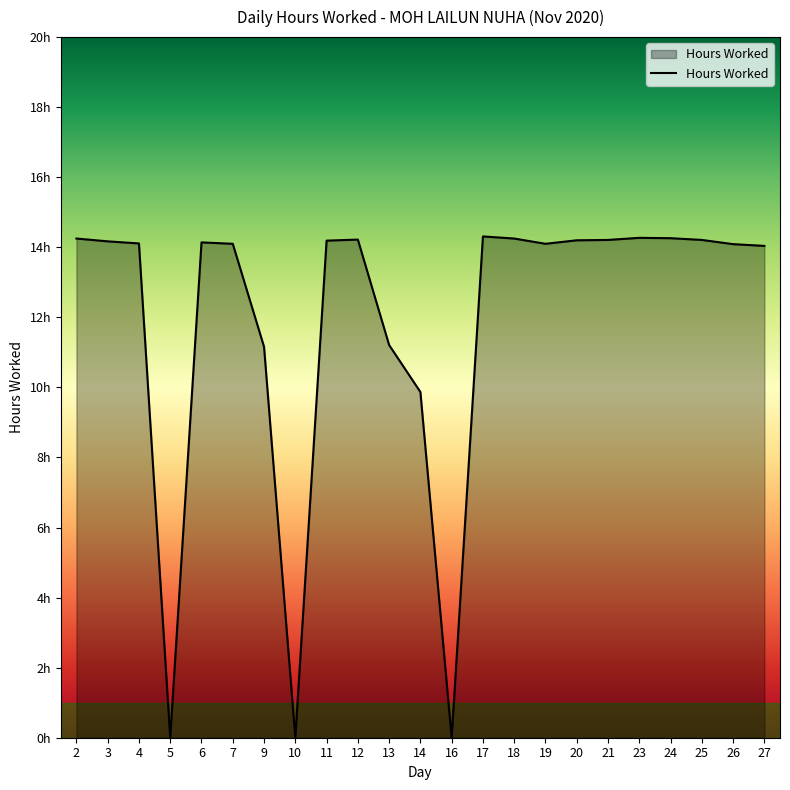

What is the value of the 6th point from the left?

14.1